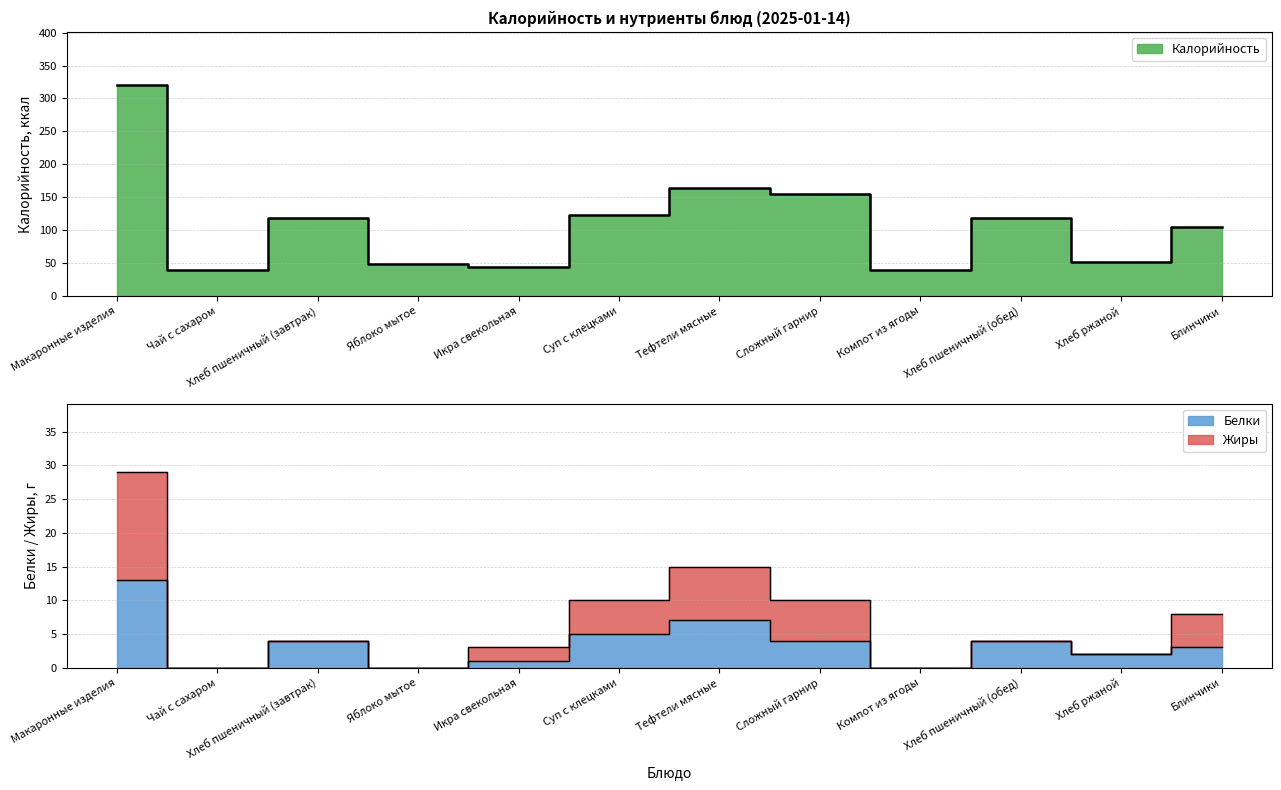

What is the total value across all series at Блинчики?

115